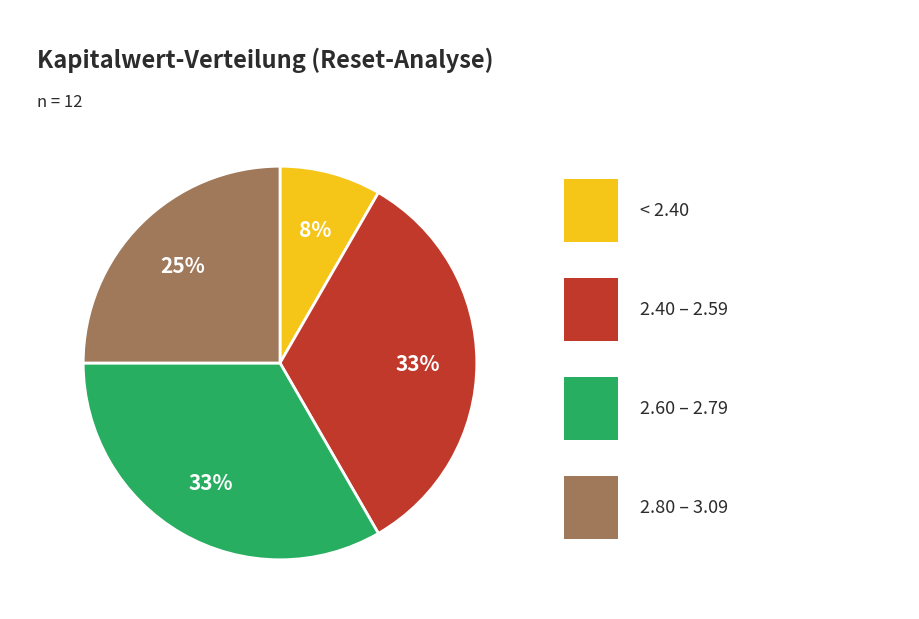

Is there a majority slice in this chart?

No